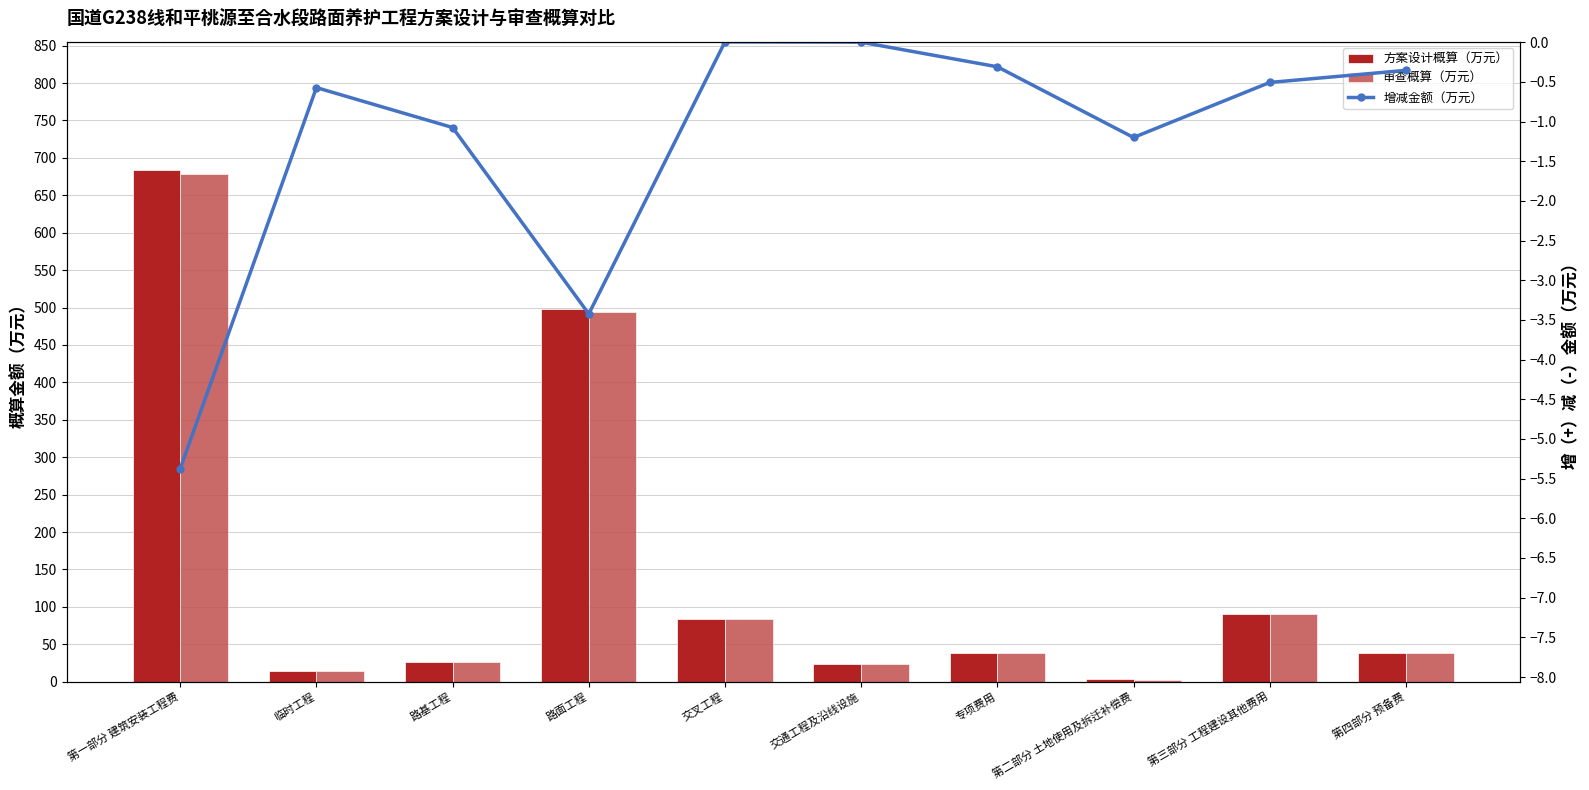

Reading left to right, extract all data points from this chart.

方案设计概算（万元）: 684.2	14.7	26.8	497.4	83.1	23.5	38.7	3.6	90.9	38.9
审查概算（万元）: 678.9	14.1	25.7	494.0	83.1	23.5	38.4	2.4	90.4	38.6
增减金额（万元）: -5.4	-0.6	-1.1	-3.4	0.0	0.0	-0.3	-1.2	-0.5	-0.4